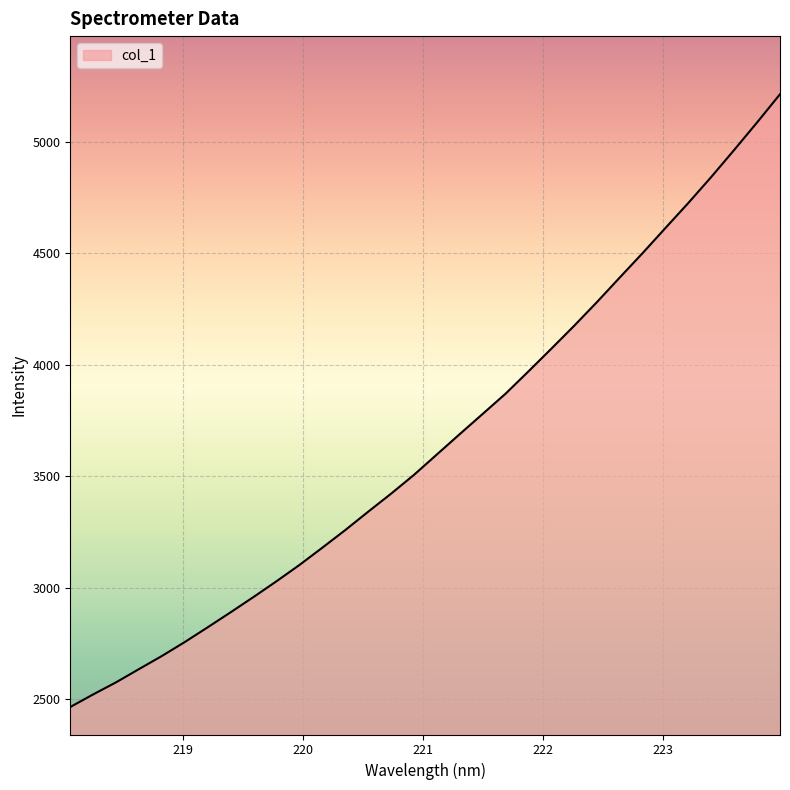

What is the difference between the maximum and second lowest values?

2690.5